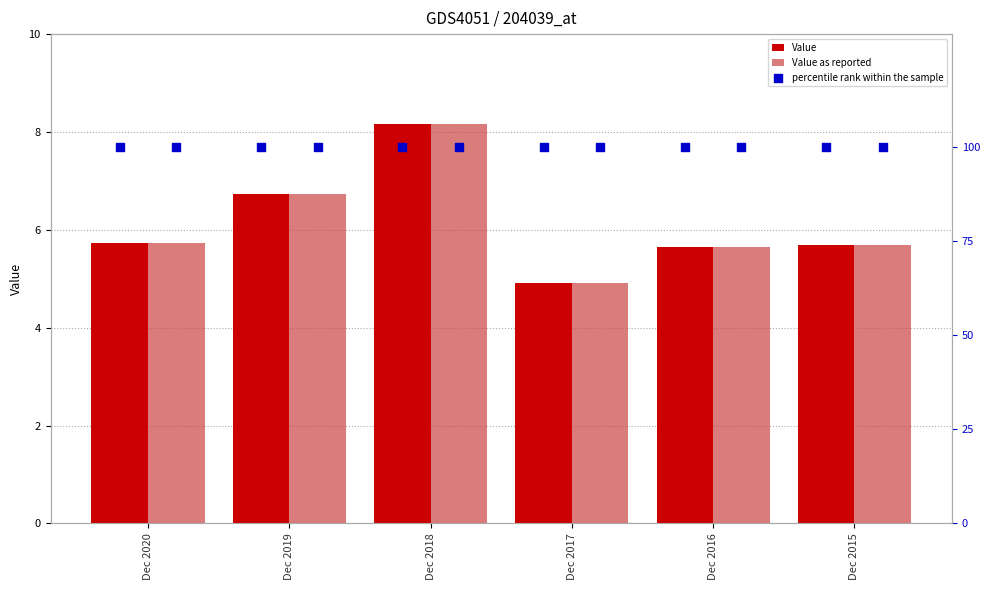

Which series reaches the maximum Y coordinate?

Value